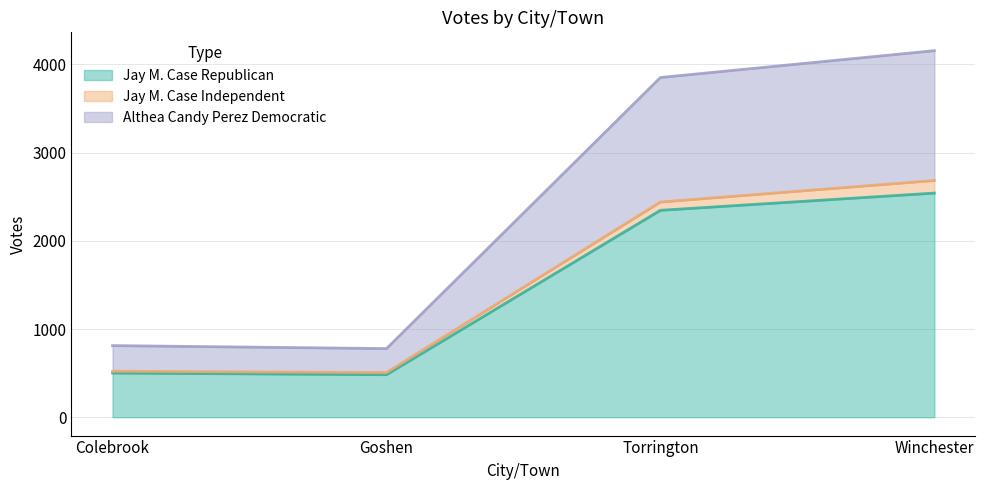

What is the total value across all series at Colebrook?

812